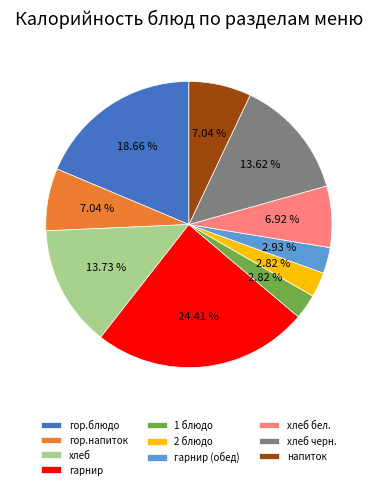

To the nearest percent, what percentage of the pie is хлеб черн.?

14%